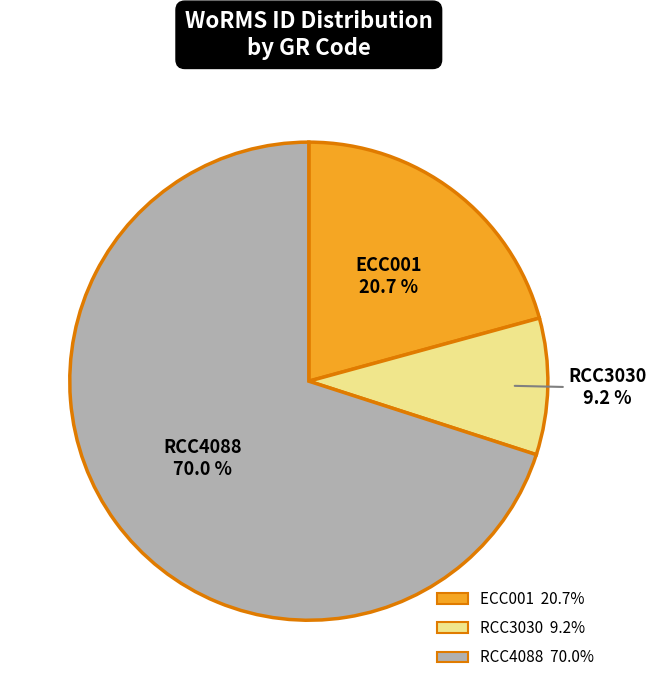

What percentage is the RCC4088 slice, to the nearest percent?

70%